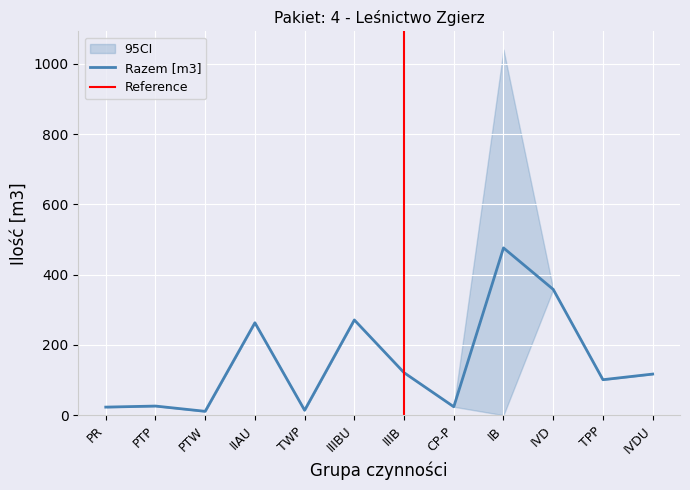

Is it true that the value at IB is 257?

False